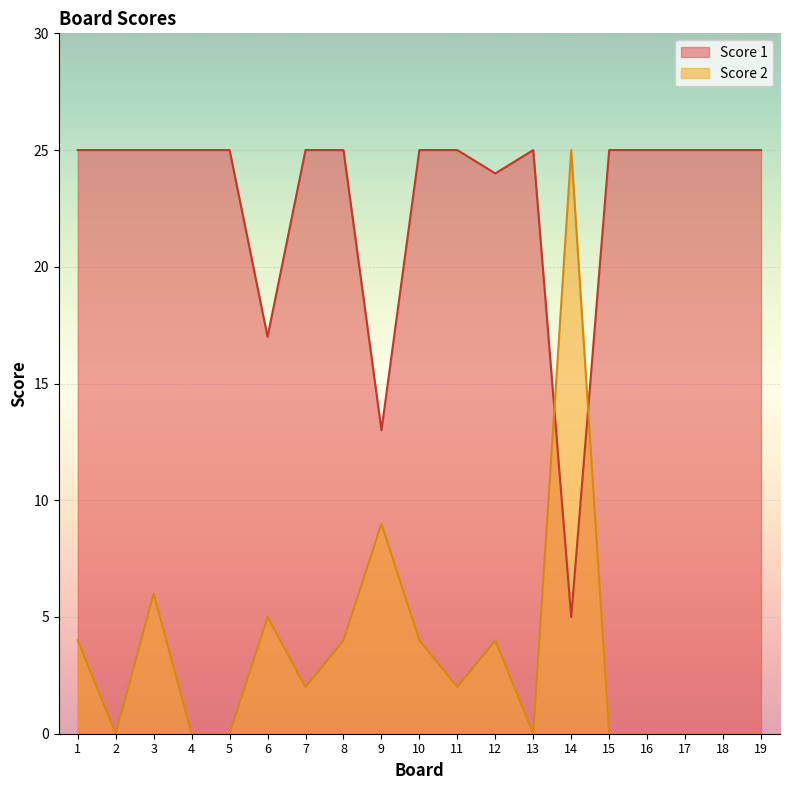

Count the number of categories in the chart.

19